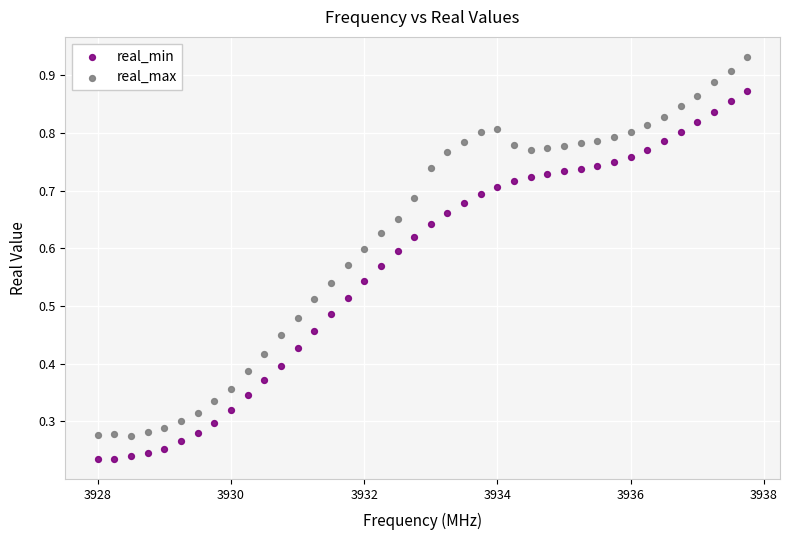

Which series reaches the minimum Y coordinate?

real_min